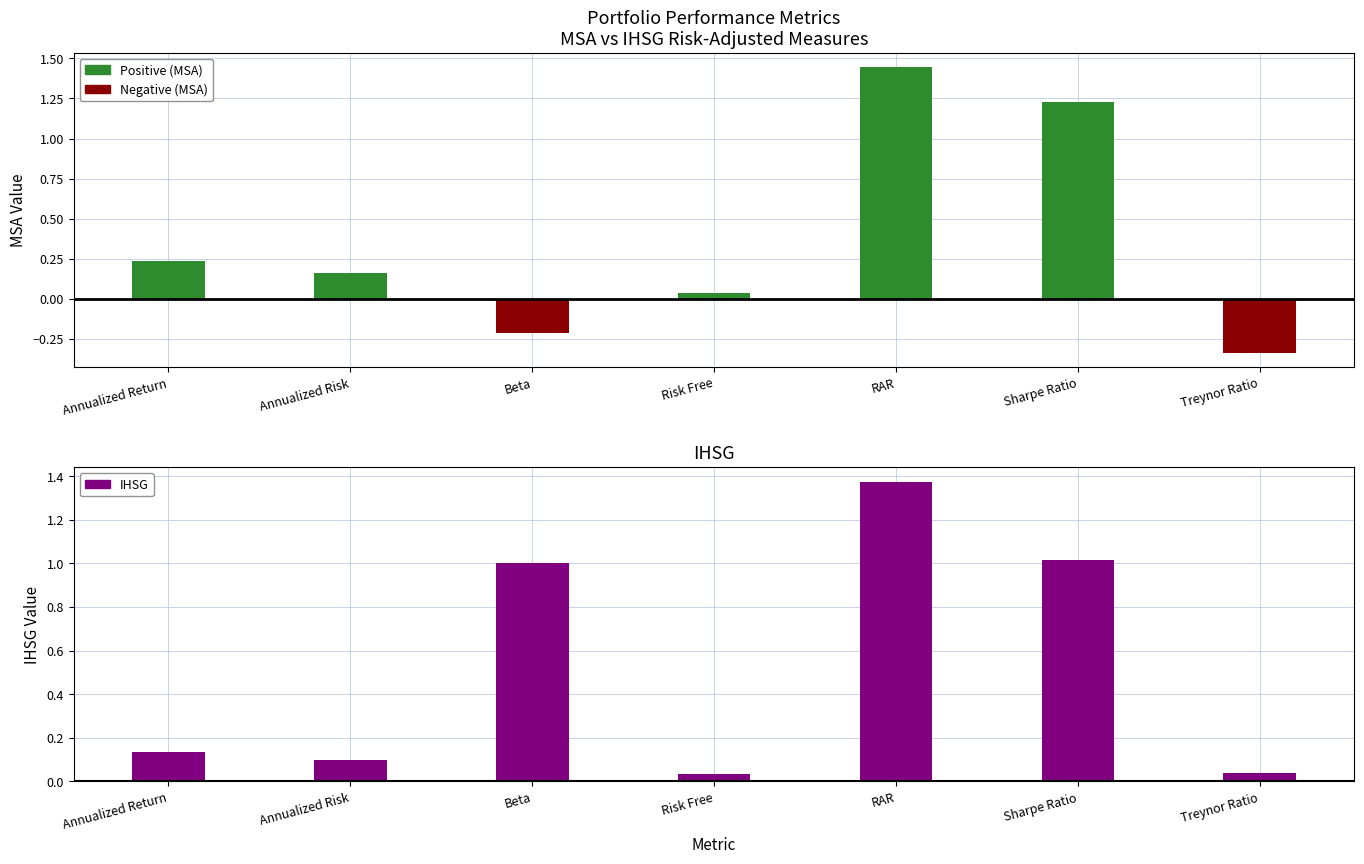

What is the sum of the MSA values at Sharpe Ratio and Beta?

1.0